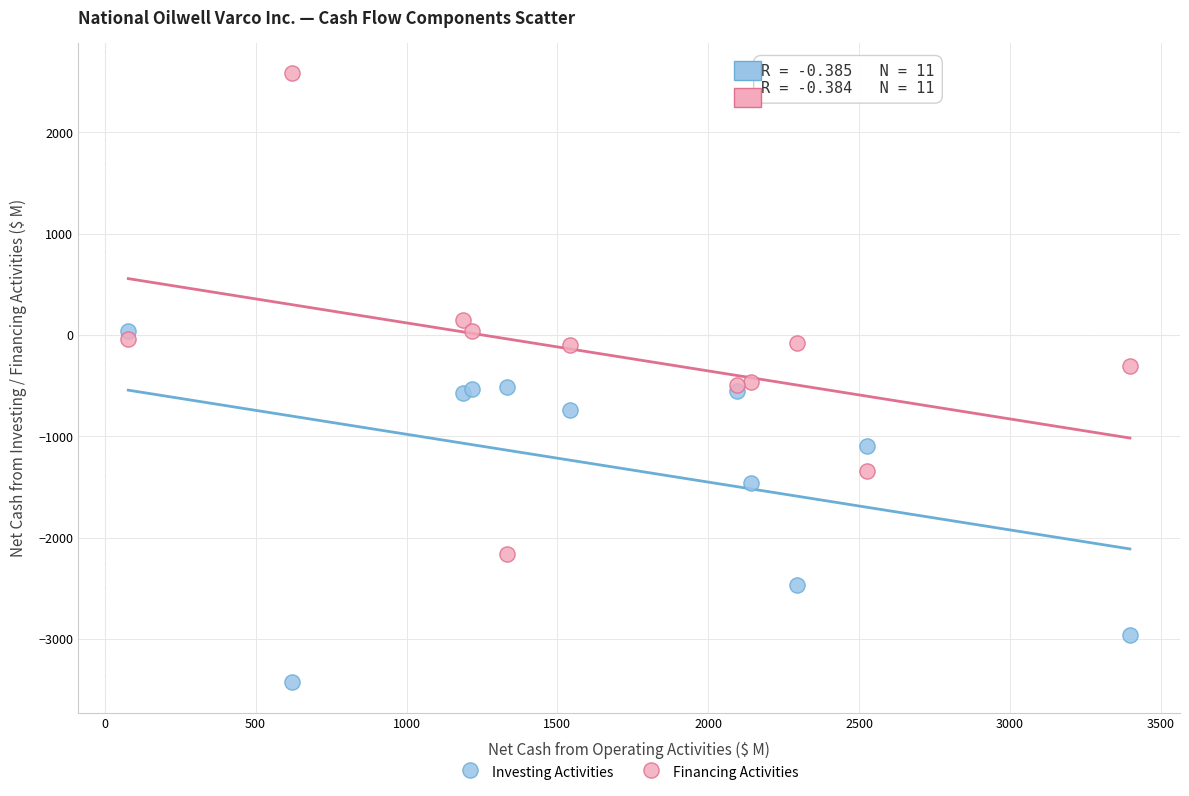

Which series reaches the maximum Y coordinate?

Financing Activities